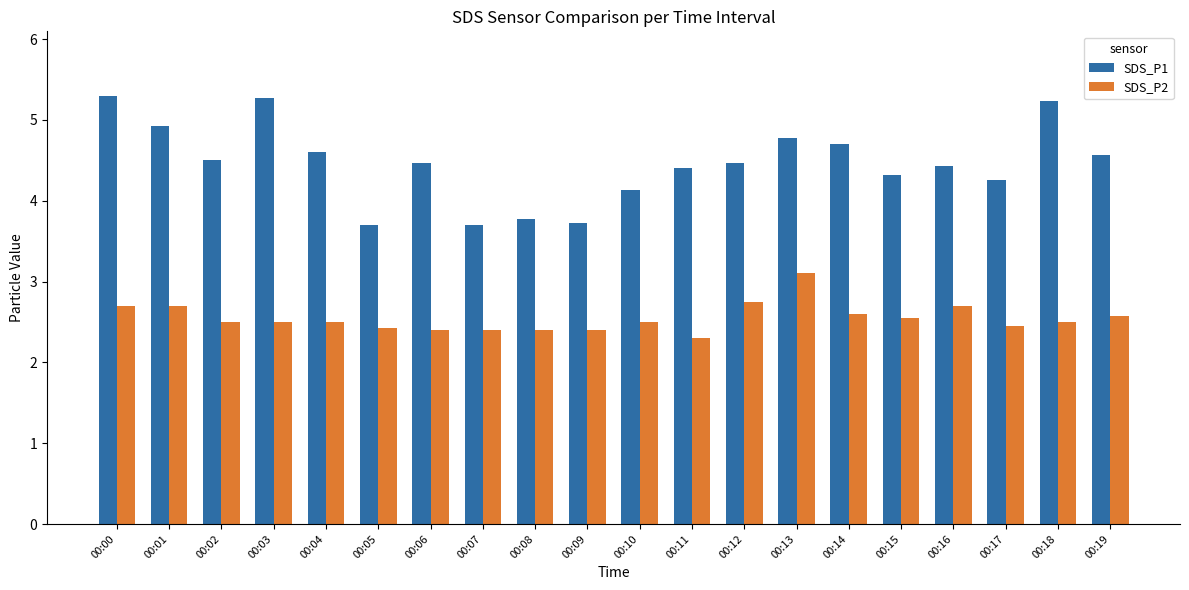

Where does the SDS_P1 series first go above 4?

00:00